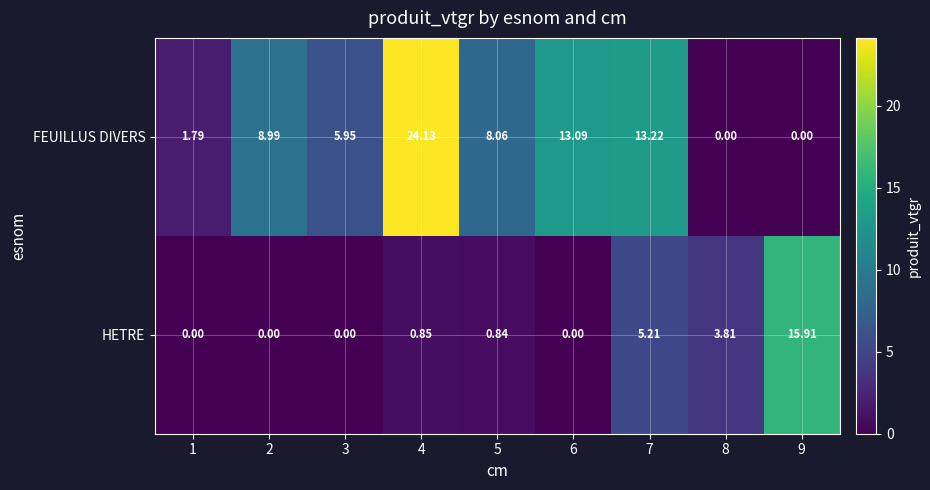

Which series has the widest spread of values?

FEUILLUS DIVERS